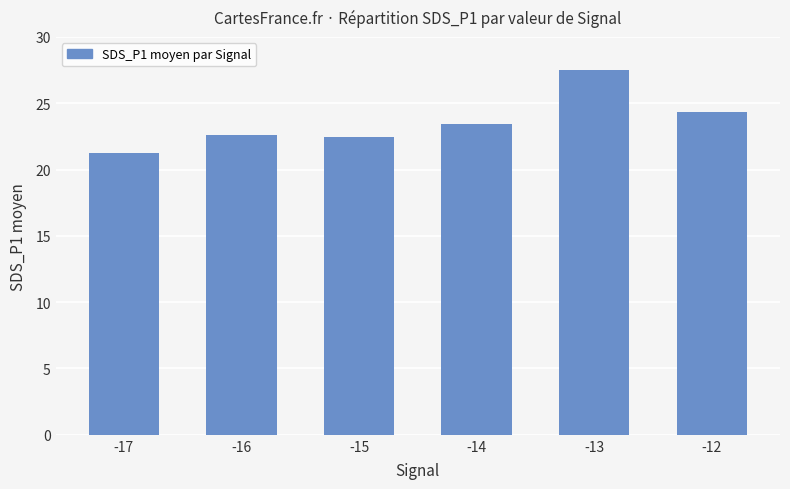

At which label does the data first exceed 23?

-14